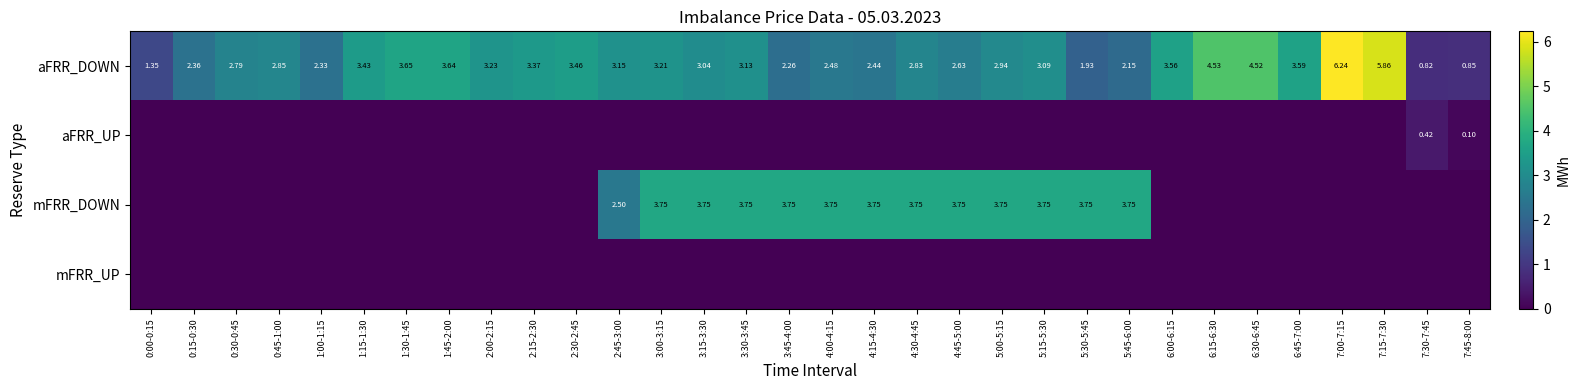

How many data points in aFRR_DOWN are above 3?

17